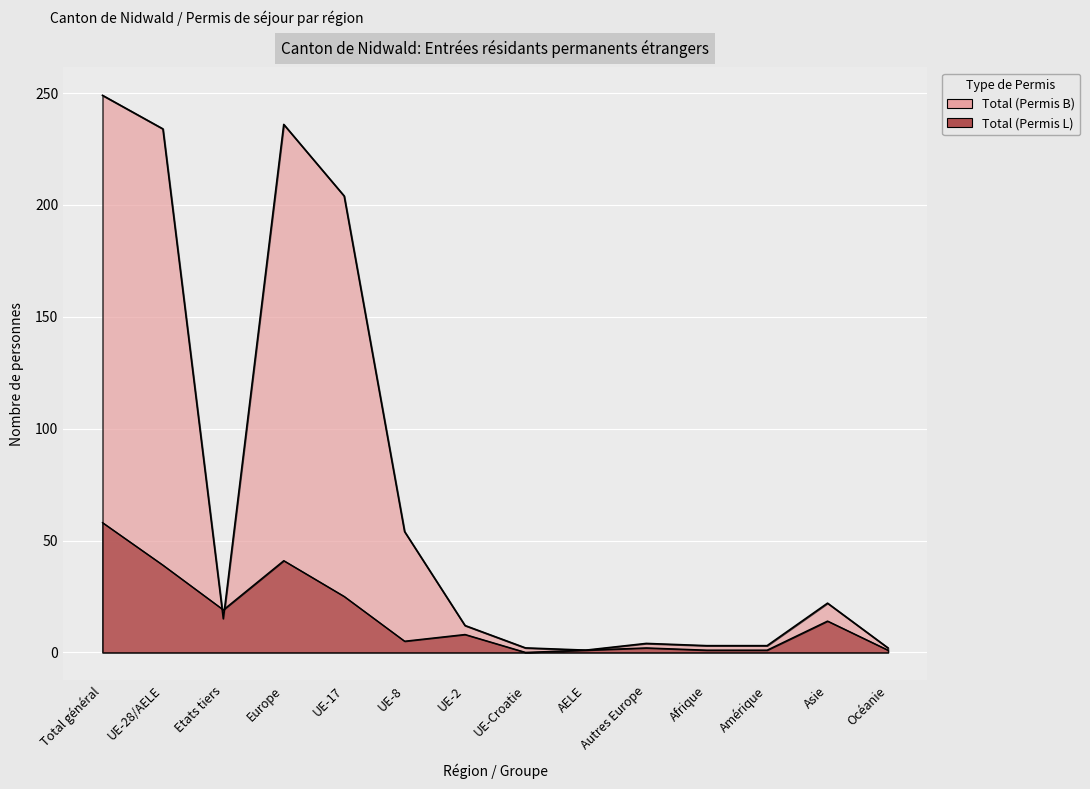

Is the value of Total (Permis L) at Océanie greater than the value of Total (Permis B) at Europe?

No